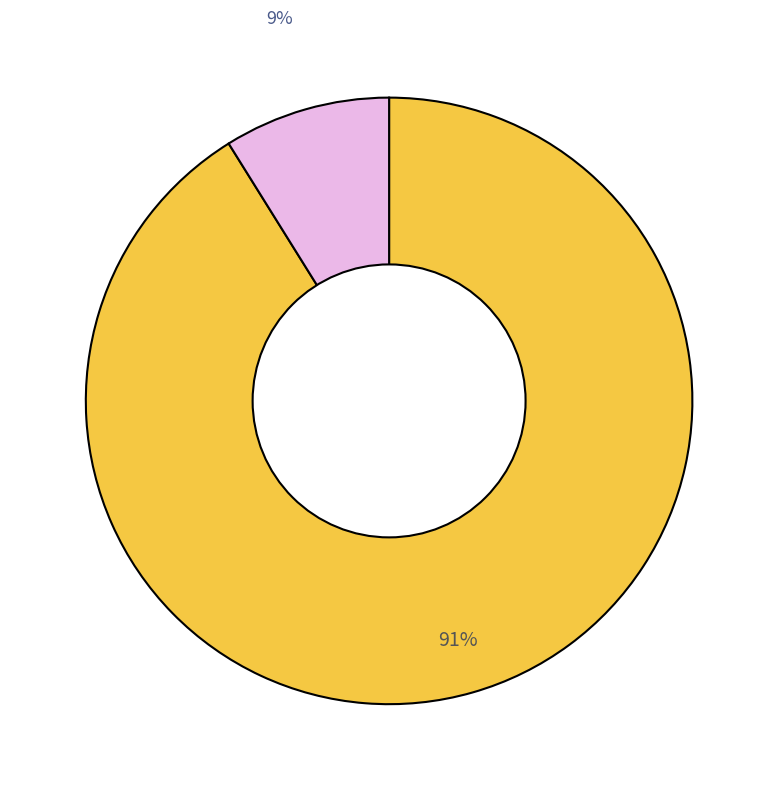

Is there any slice that represents more than half of the pie?

Yes